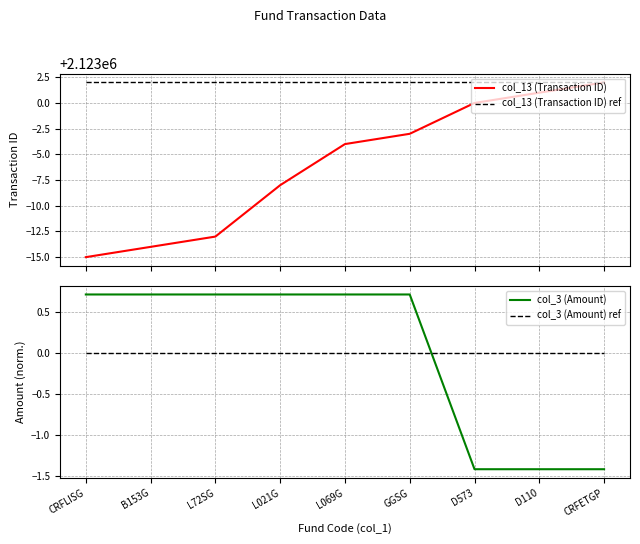

At which label is col_13 (Transaction ID) ref closest to 2123002?

CRFLISG